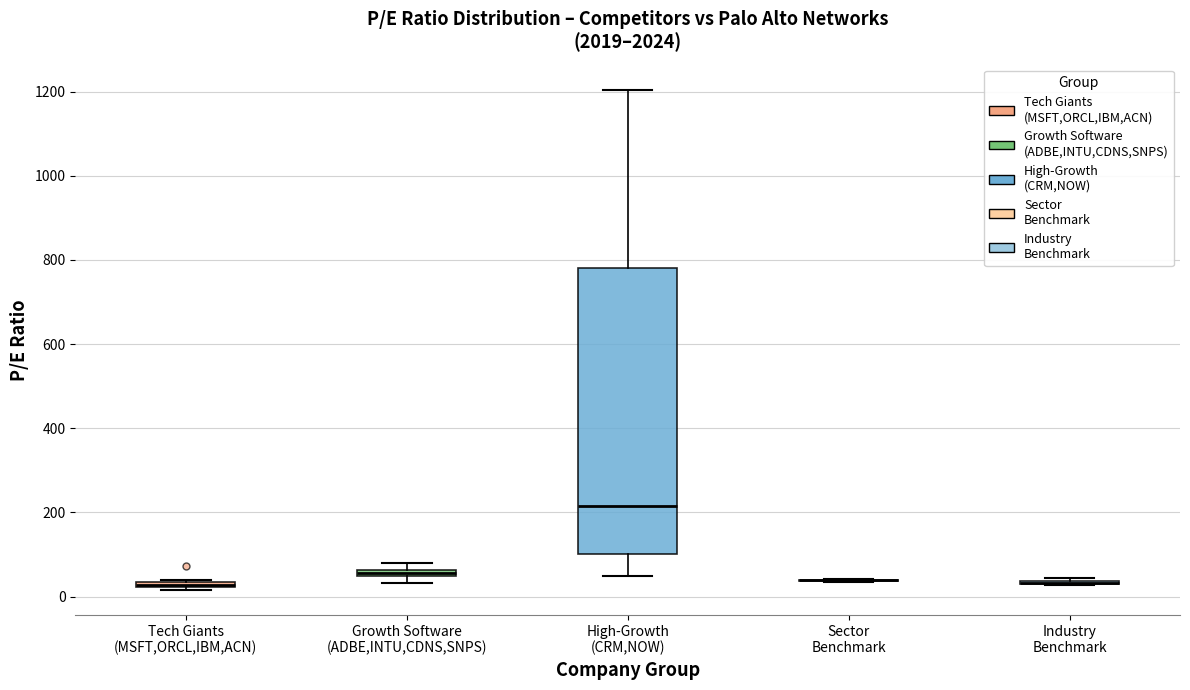

Which box is the tallest, from its lower edge to its upper edge?

High-Growth (CRM,NOW)